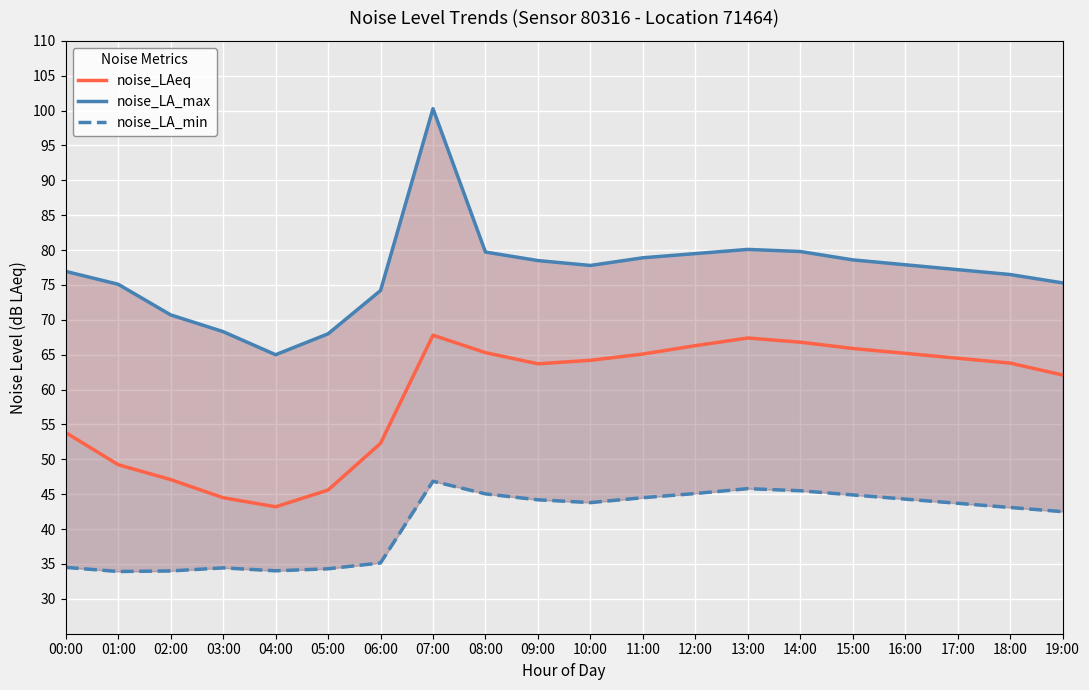

The noise_LAeq series shows 45.6 at 05:00. True or false?

True